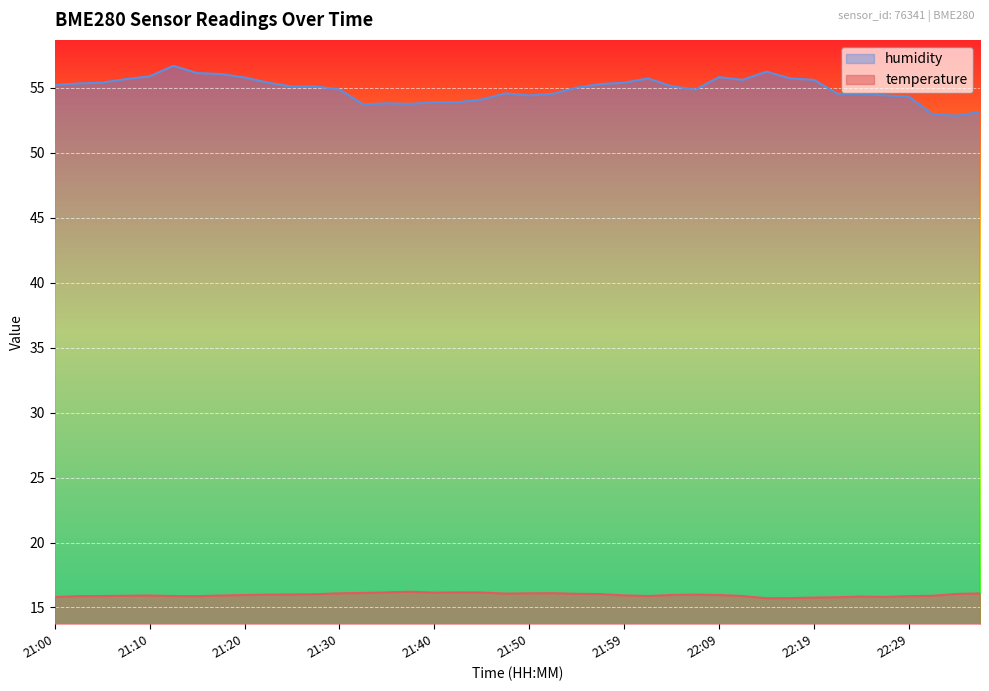

What is the maximum value for humidity?

56.7